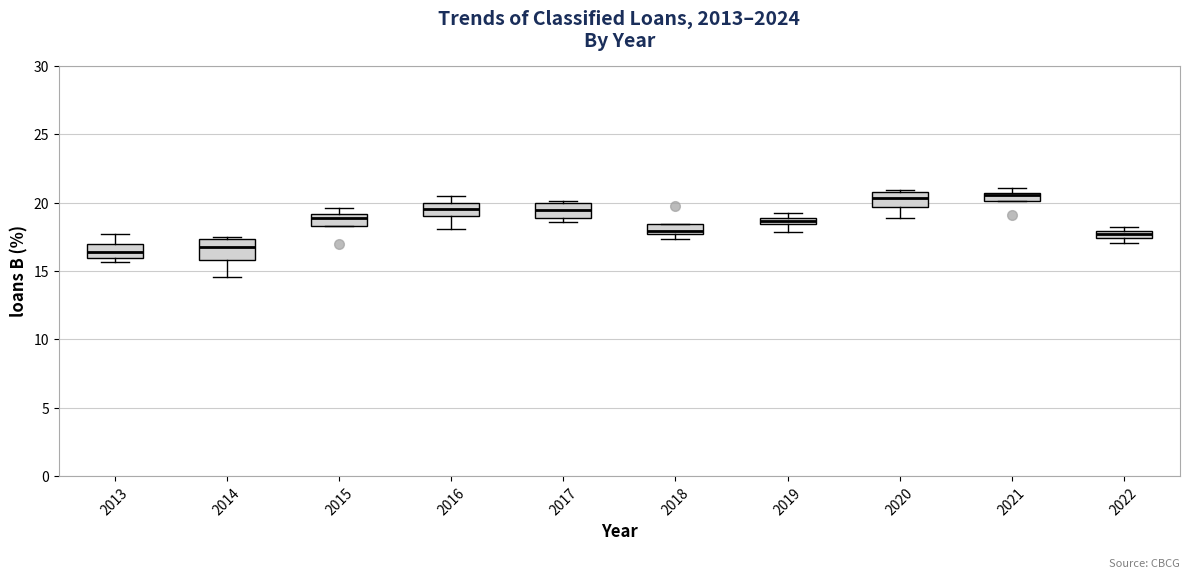

Where is the upper edge of the box at x = 2020 on the y-axis? The values are not printed on the chart, so give them approximately, as read against the axis.

21.0